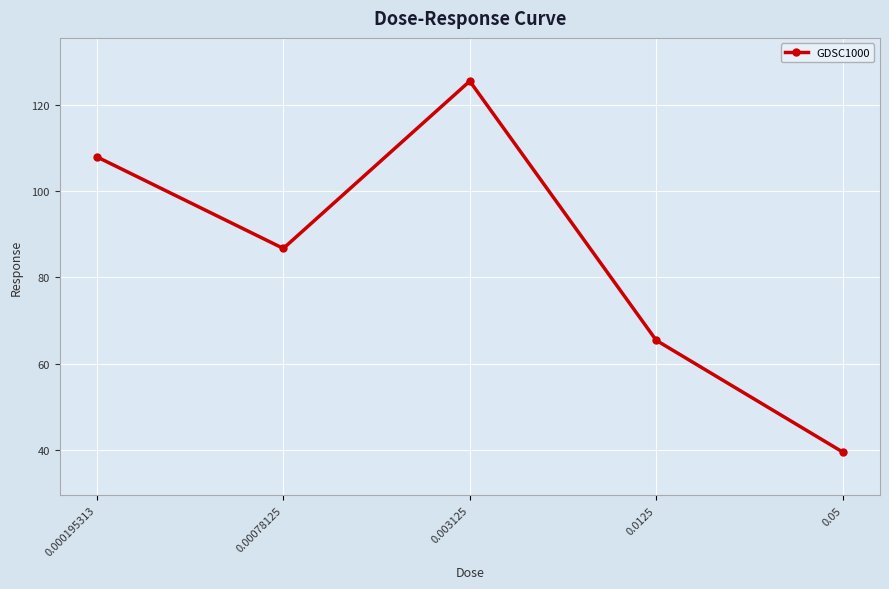

Reading left to right, extract all data points from this chart.

107.9	86.7	125.4	65.5	39.6